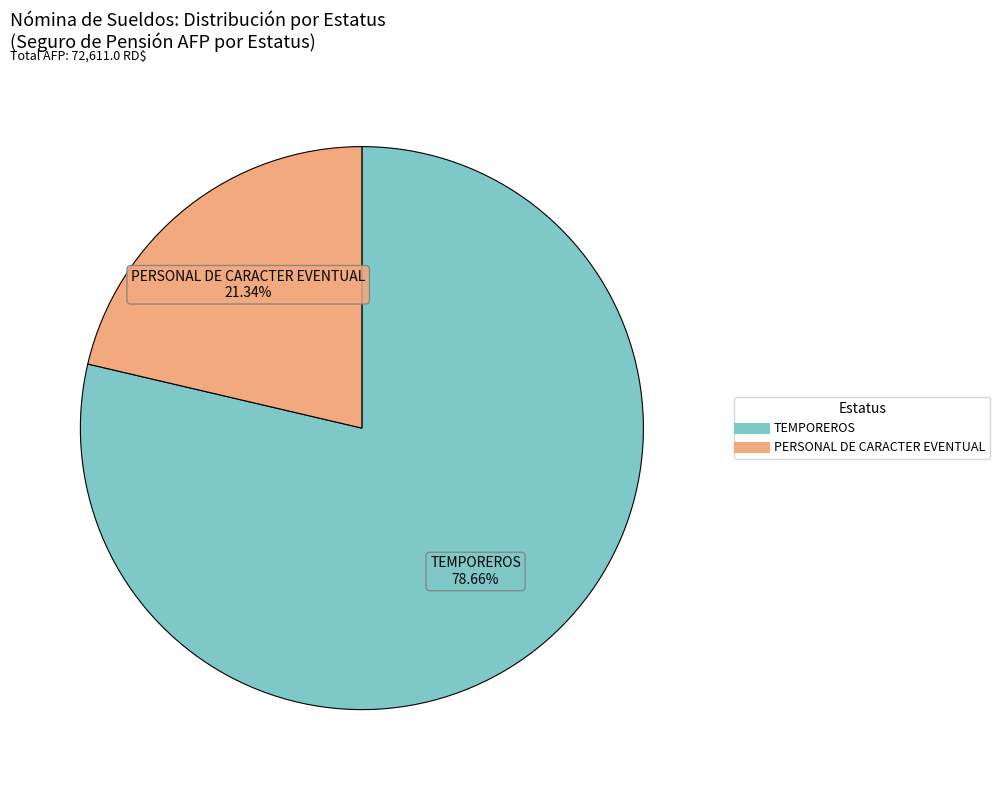

True or false: PERSONAL DE CARACTER EVENTUAL accounts for 26% of the total.

False